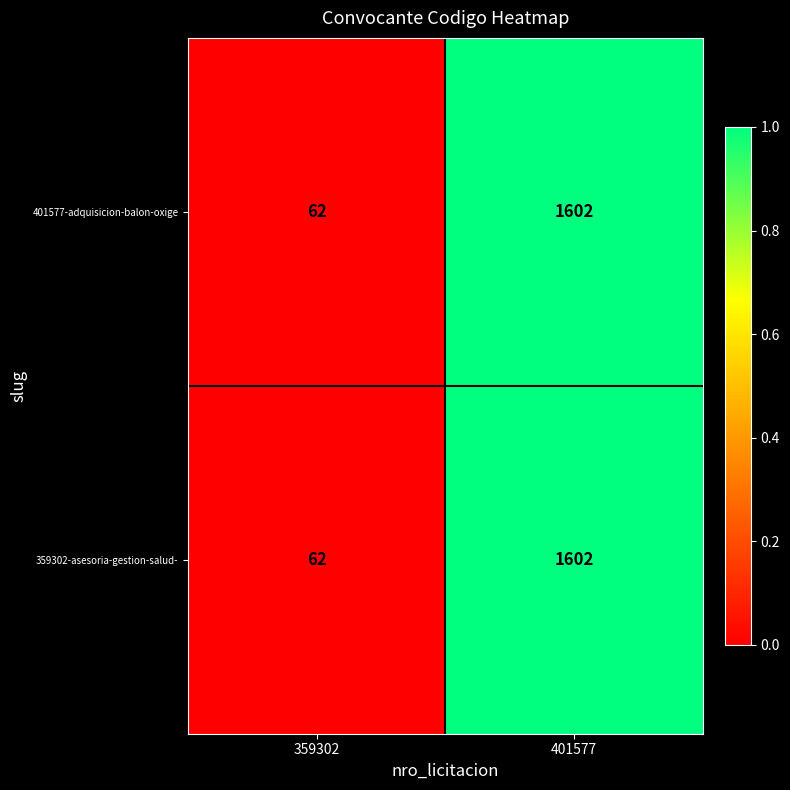

How many distinct data groups are displayed?

2